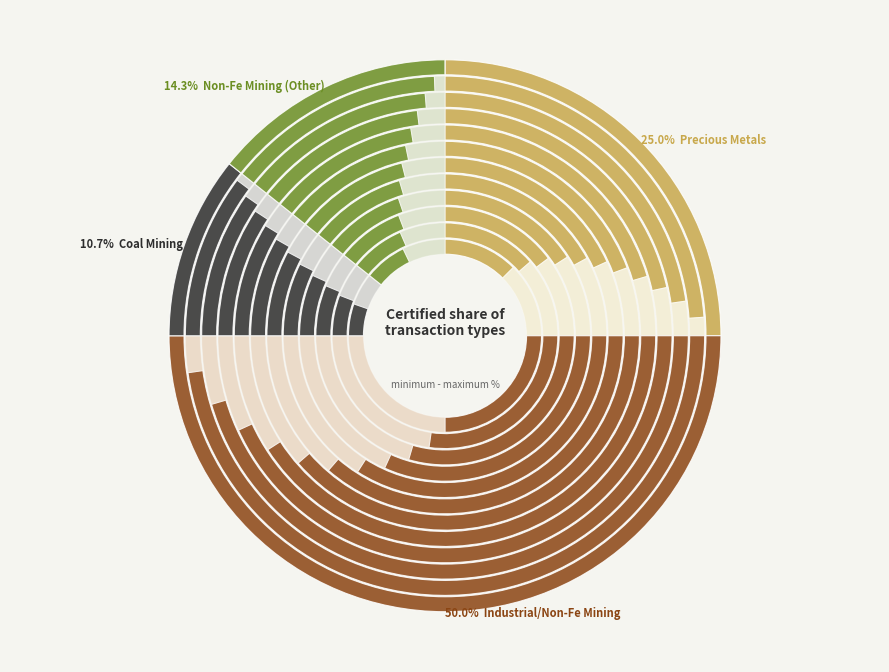

To the nearest percent, what is the average slice percentage?

25%